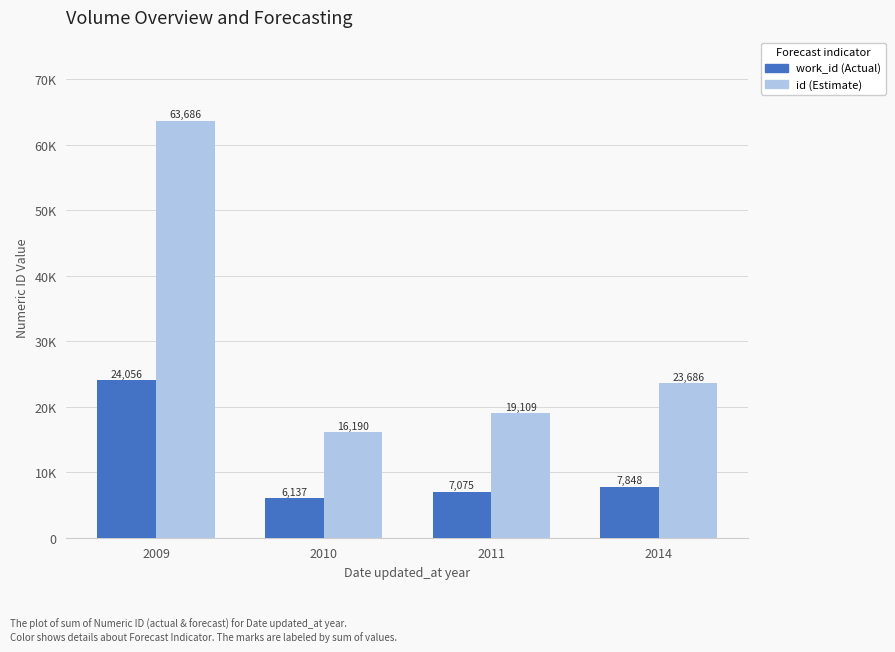

Are the bars horizontal?

No